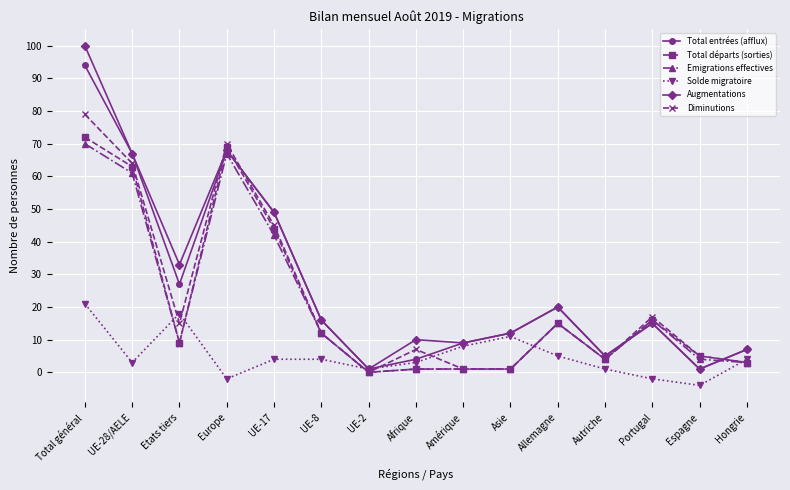

Reading right to left, extract all data points from this chart.

Total entrées (afflux): Hongrie=7	Espagne=1	Portugal=15	Autriche=5	Allemagne=20	Asie=12	Amérique=9	Afrique=4	UE-2=1	UE-8=16	UE-17=49	Europe=68	Etats tiers=27	UE-28/AELE=67	Total général=94
Total départs (sorties): Hongrie=3	Espagne=5	Portugal=16	Autriche=4	Allemagne=15	Asie=1	Amérique=1	Afrique=1	UE-2=0	UE-8=12	UE-17=44	Europe=69	Etats tiers=9	UE-28/AELE=63	Total général=72
Emigrations effectives: Hongrie=3	Espagne=4	Portugal=16	Autriche=4	Allemagne=15	Asie=1	Amérique=1	Afrique=1	UE-2=0	UE-8=12	UE-17=42	Europe=67	Etats tiers=9	UE-28/AELE=61	Total général=70
Solde migratoire: Hongrie=4	Espagne=-4	Portugal=-2	Autriche=1	Allemagne=5	Asie=11	Amérique=8	Afrique=3	UE-2=1	UE-8=4	UE-17=4	Europe=-2	Etats tiers=18	UE-28/AELE=3	Total général=21
Augmentations: Hongrie=7	Espagne=1	Portugal=15	Autriche=5	Allemagne=20	Asie=12	Amérique=9	Afrique=10	UE-2=1	UE-8=16	UE-17=49	Europe=68	Etats tiers=33	UE-28/AELE=67	Total général=100
Diminutions: Hongrie=3	Espagne=5	Portugal=17	Autriche=4	Allemagne=15	Asie=1	Amérique=1	Afrique=7	UE-2=0	UE-8=12	UE-17=45	Europe=70	Etats tiers=15	UE-28/AELE=64	Total général=79